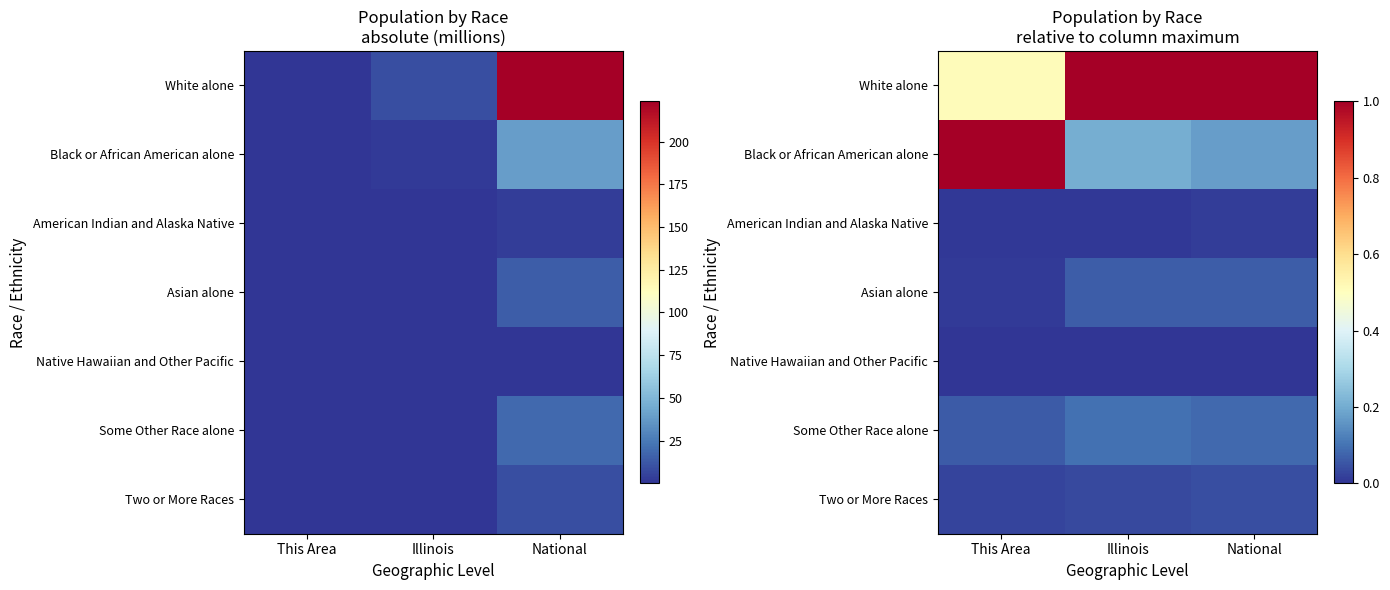

Is it true that Black or African American alone equals 0.1 at Illinois?

False